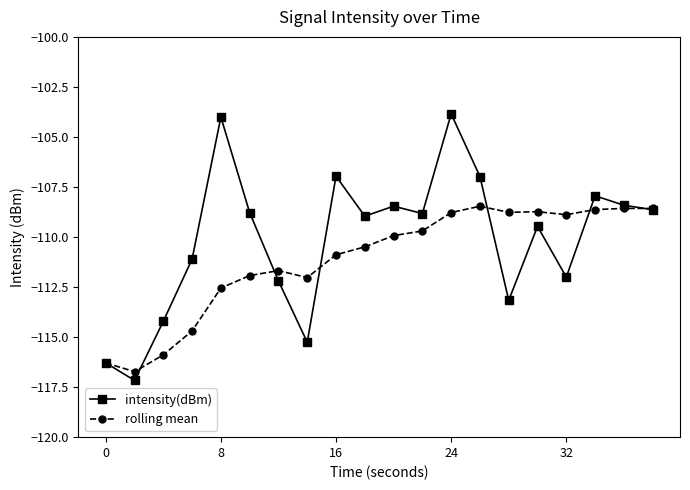

What is the minimum value for rolling mean?

-116.7